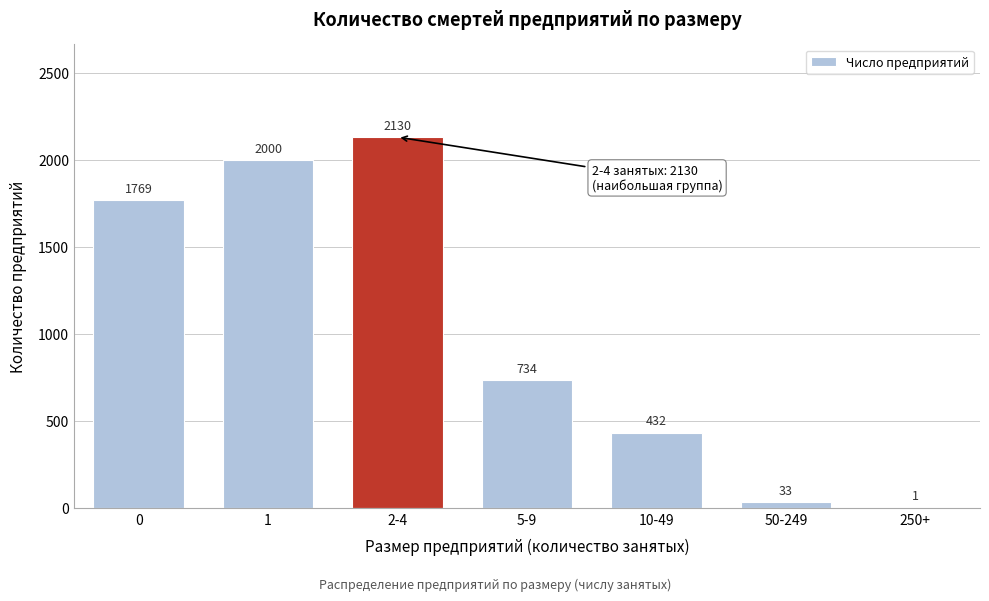

Reading right to left, list all the values displayed in this chart.

250+=1	50-249=33	10-49=432	5-9=734	2-4=2130	1=2000	0=1769